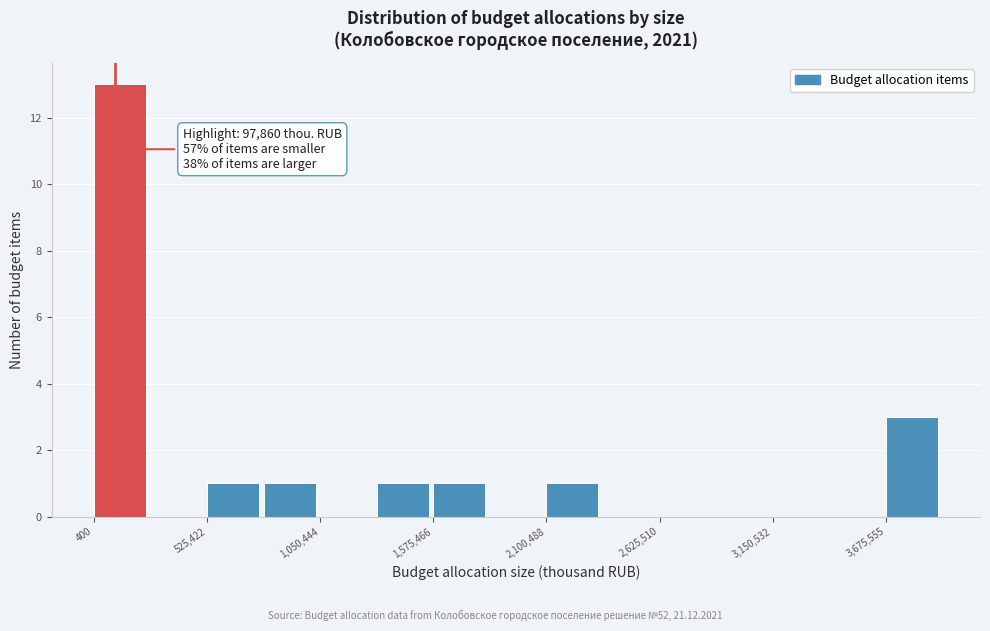

Around what value on the x-axis is the tallest bar? Give the approximate position of its centre, as read against the axis.

100000